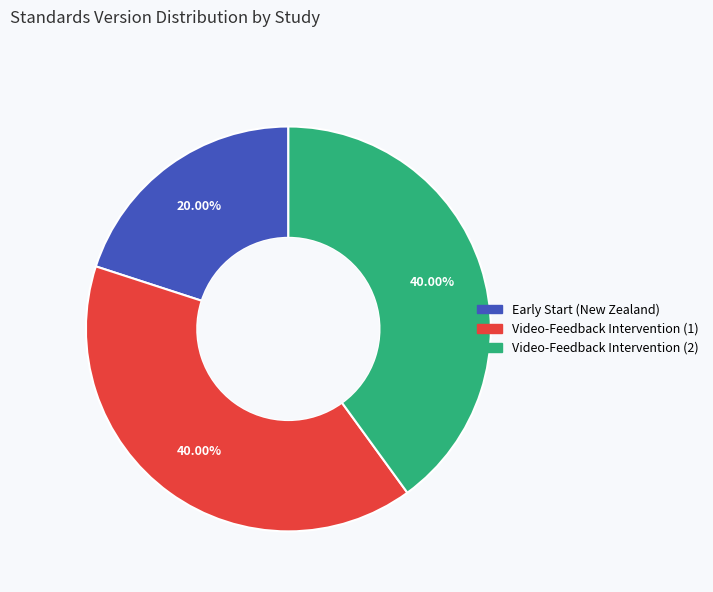

Is there any slice that represents more than half of the pie?

No